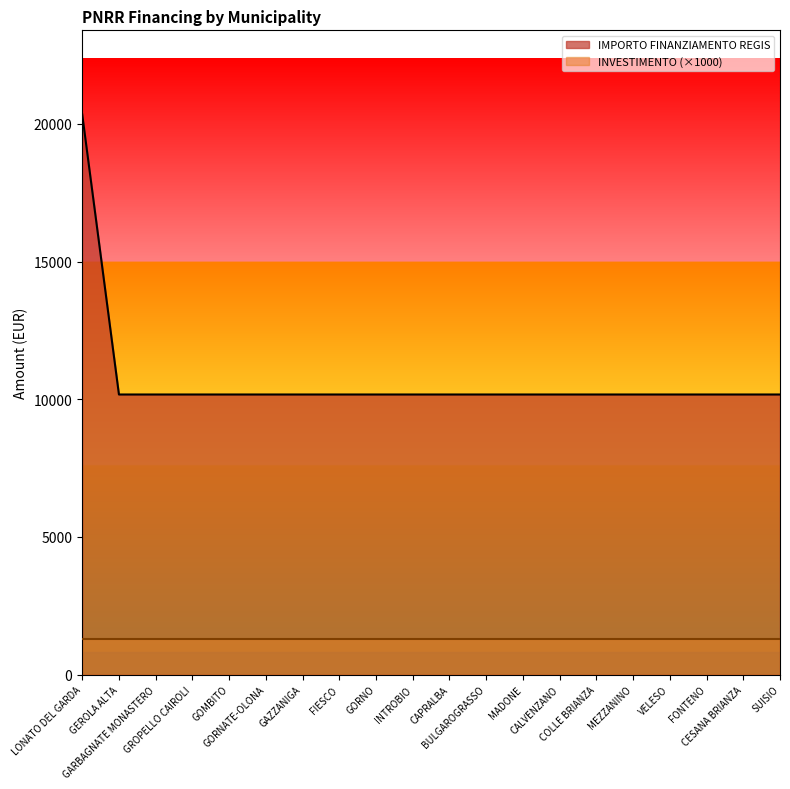

Reading left to right, transcribe all the data shown in this chart.

20344	10172	10172	10172	10172	10172	10172	10172	10172	10172	10172	10172	10172	10172	10172	10172	10172	10172	10172	10172